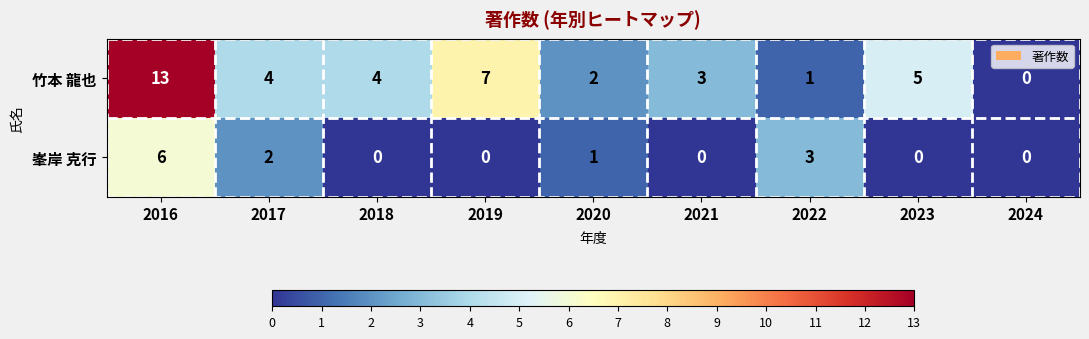

The 峯岸 克行 series shows 2 at 2023. True or false?

False